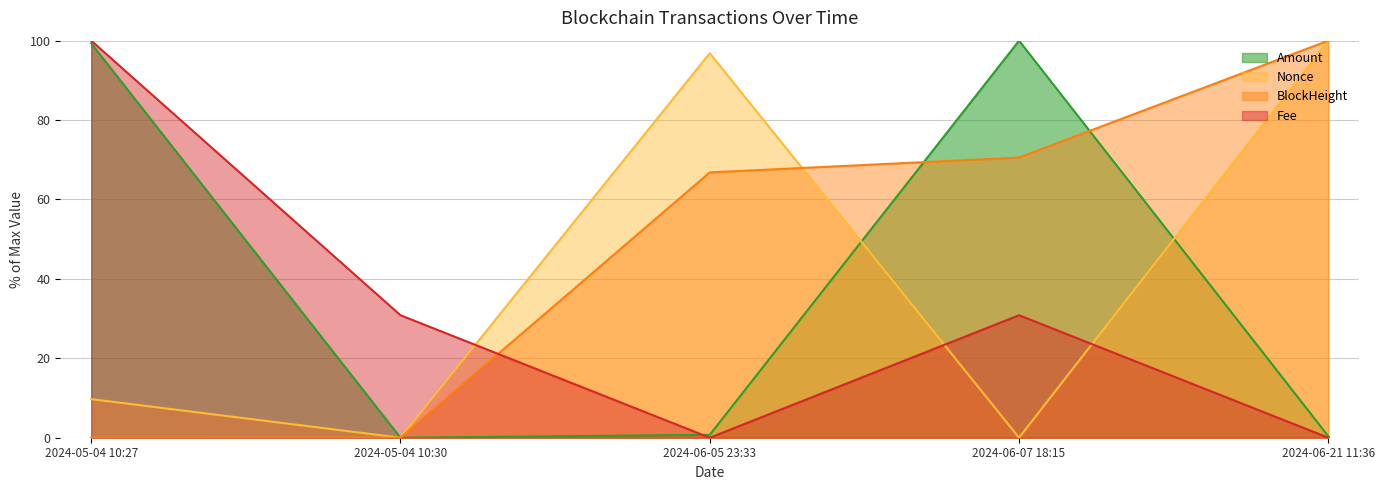

How many times do BlockHeight_norm and Fee cross each other?

1